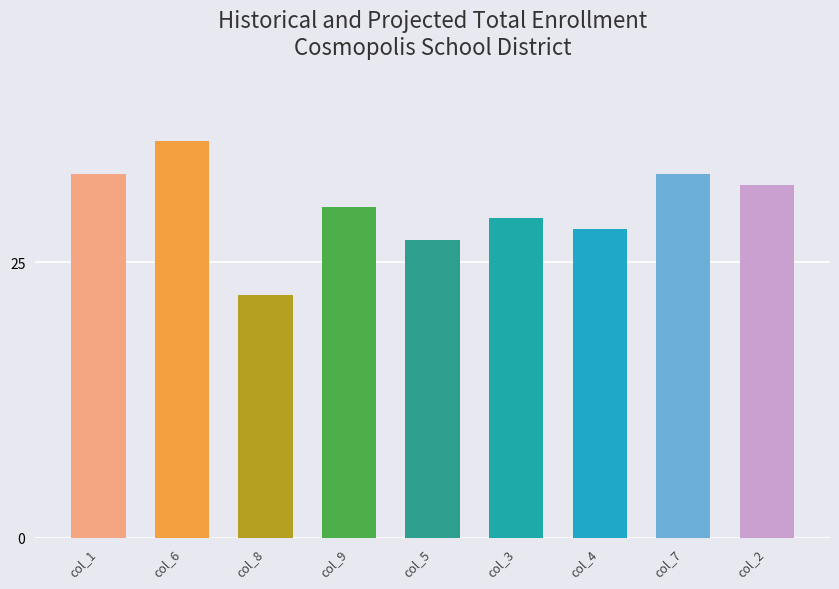

Read the value at col_7, to the nearest 5.

35